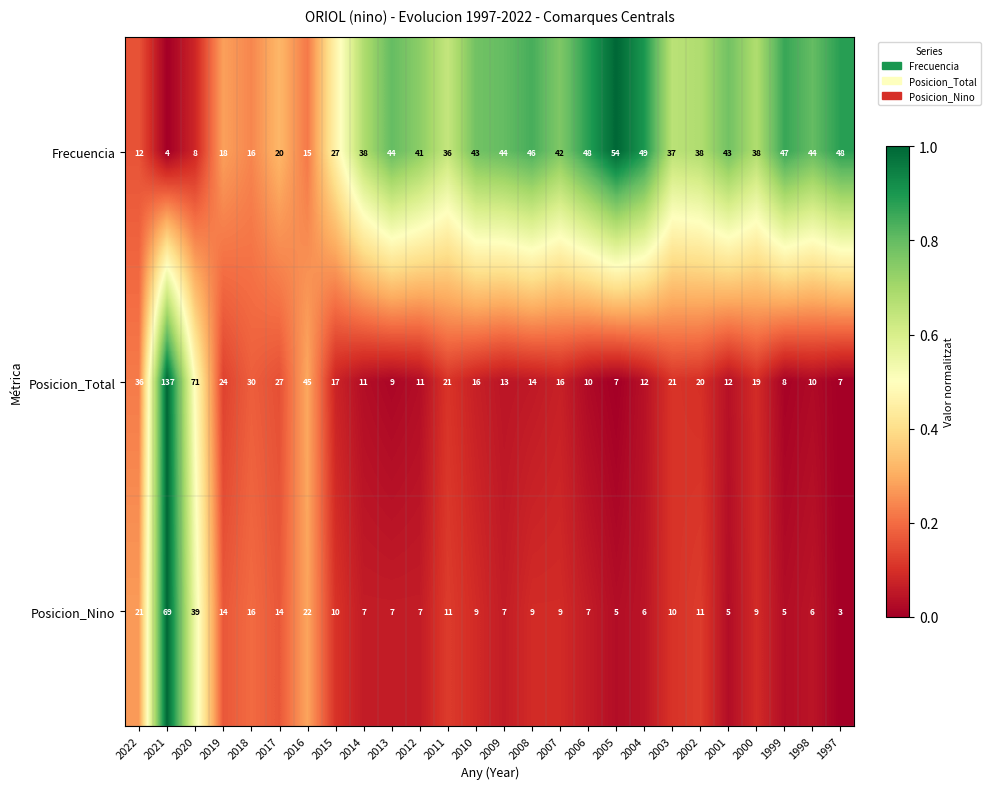

At which label does Posicion_Total first exceed 16?

2022